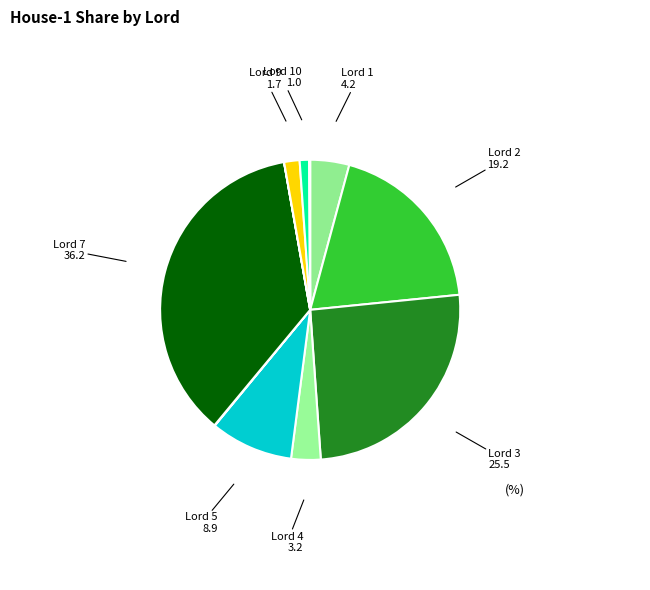

How many slices are in this pie chart?

11